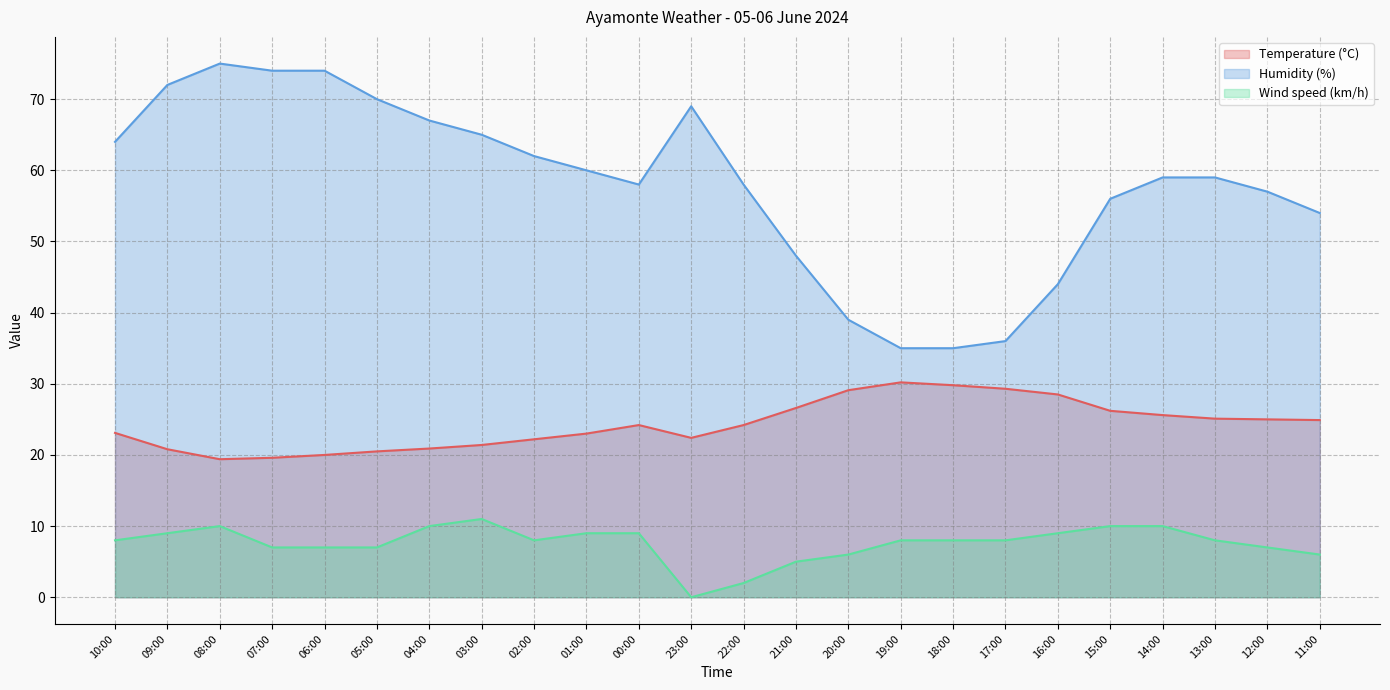

At which category does the chart reach its peak across all series?

08:00